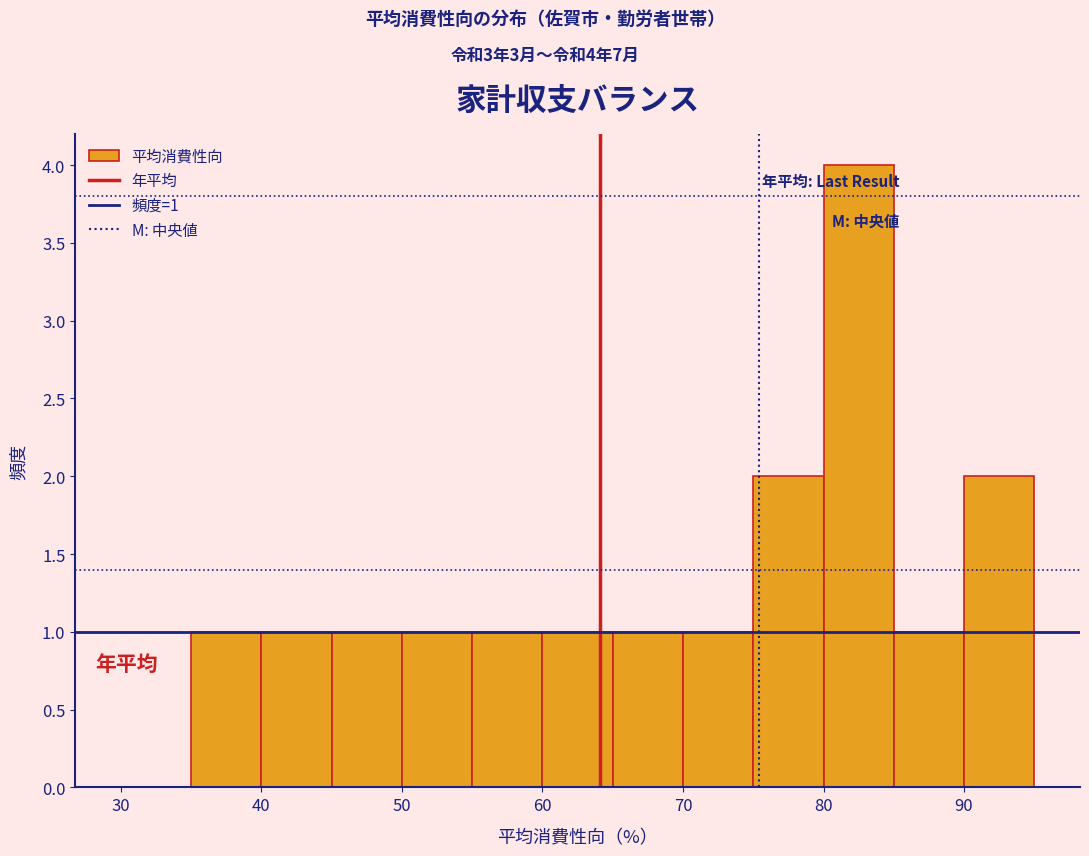

Over which range of the x-axis is the bar tallest?

80 to 85